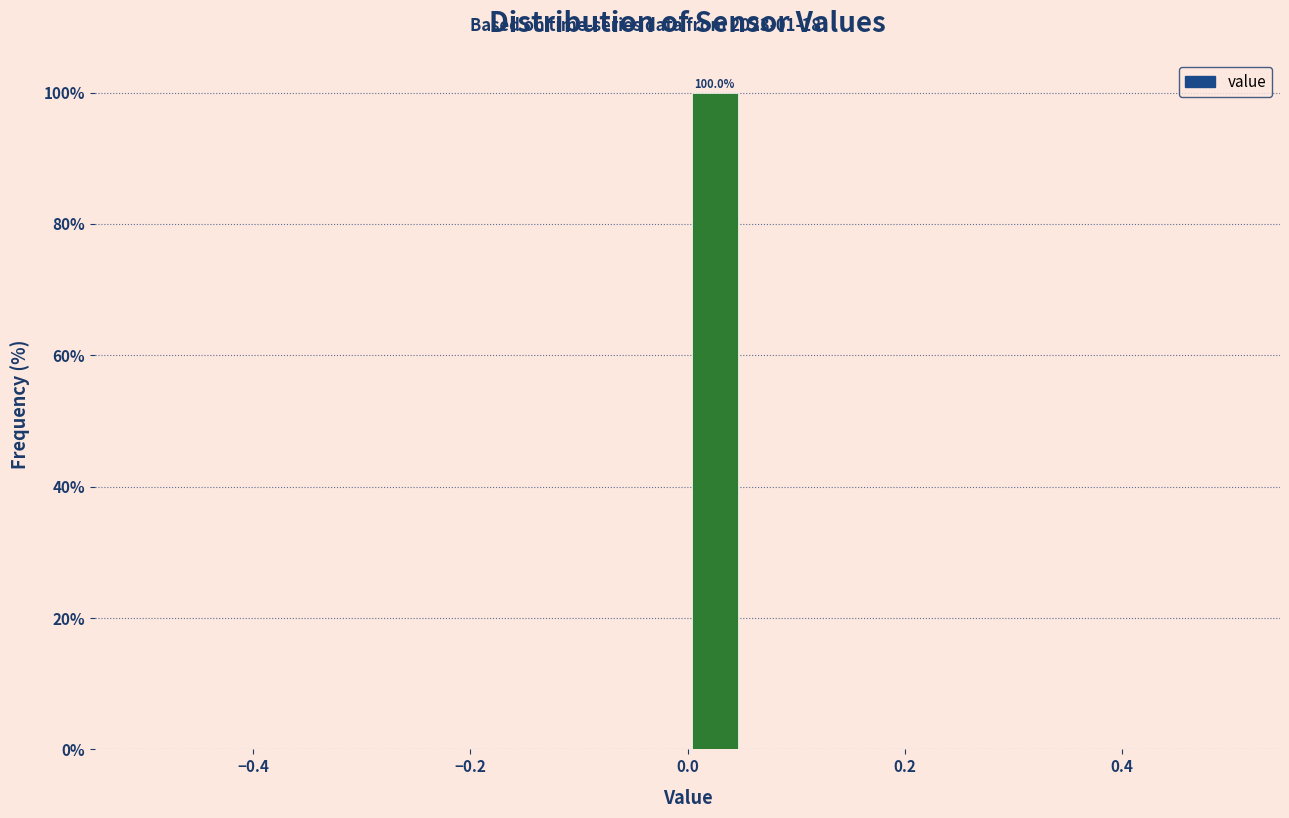

Read against the x-axis, roughly where is the centre of the tallest bar?

0.02